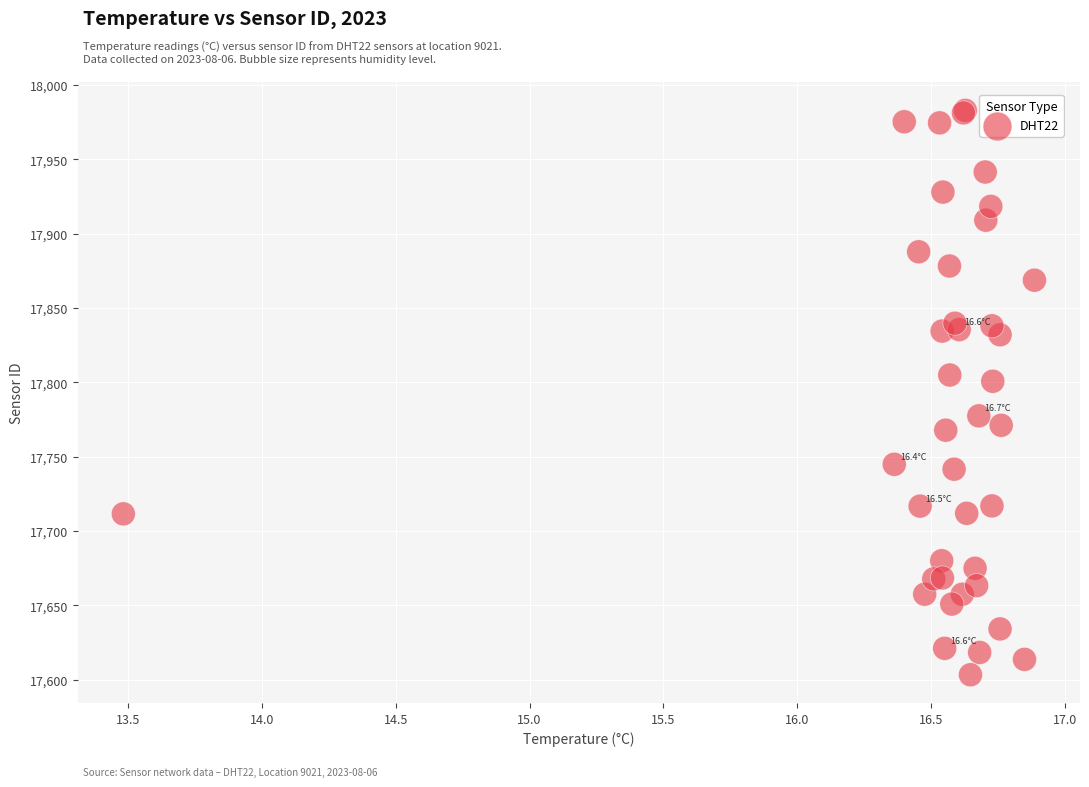

What Y value in the scatter plot is closest to 17793?

17800.7